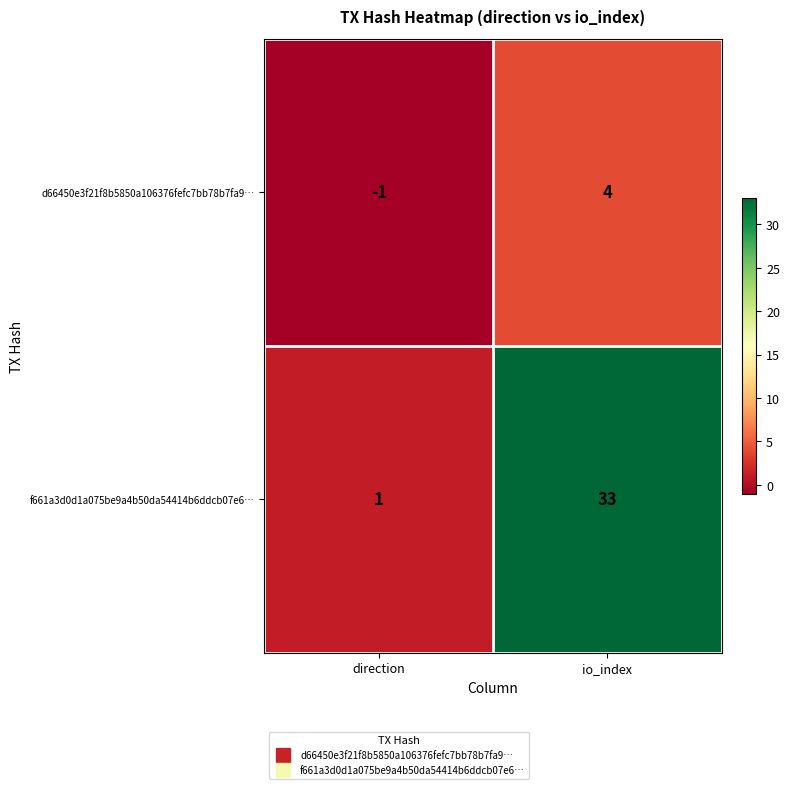

What is the average value of the f661a3d0d1a075be9a4b50da54414b6ddcb07e6… series?

17